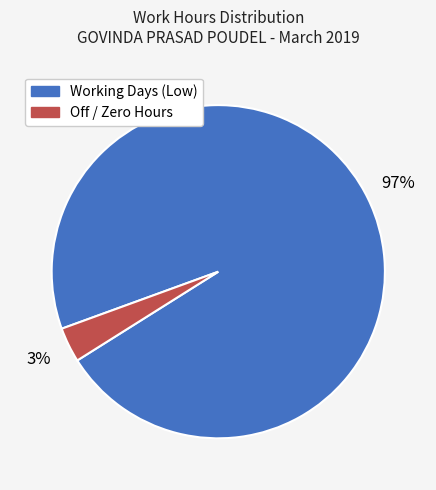

To the nearest percent, what is the average slice percentage?

50%